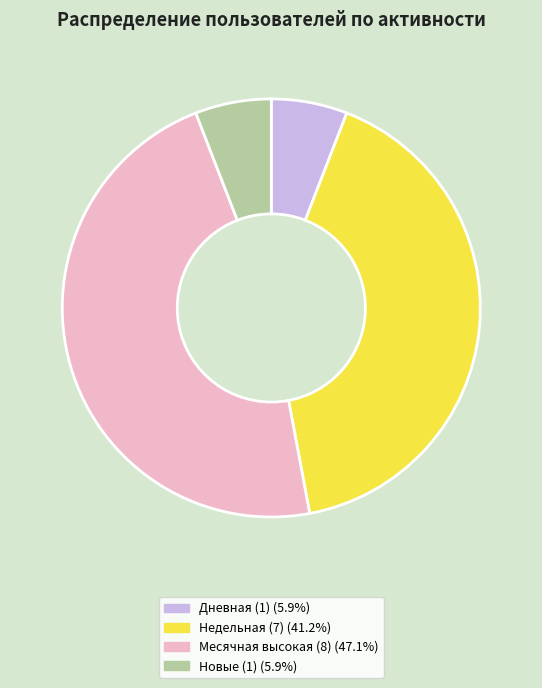

Is there any slice that represents more than half of the pie?

No